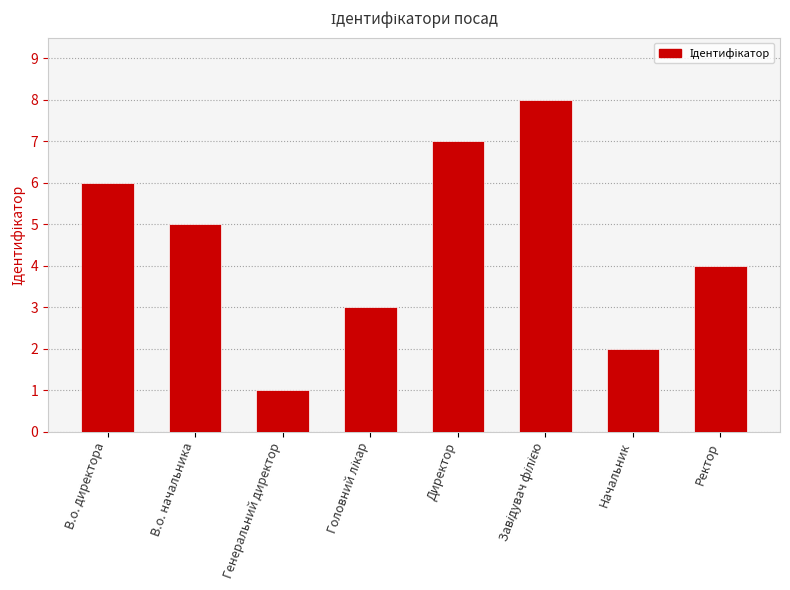

The chart shows a value of 5 at В.о. начальника. True or false?

True